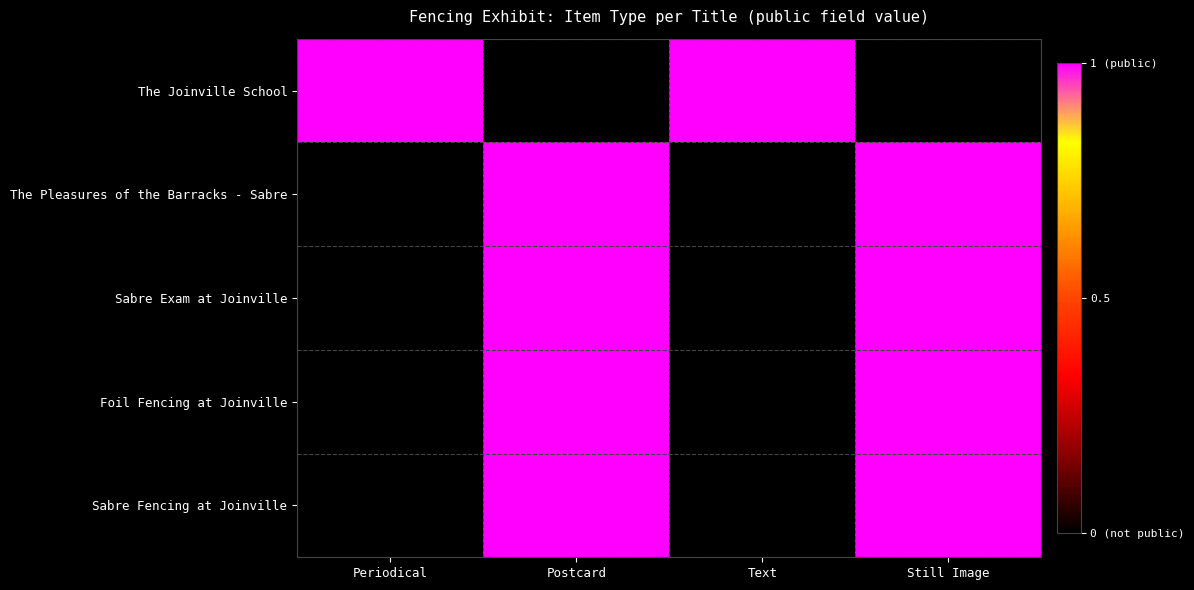

What is the total value across all series at Text?

1